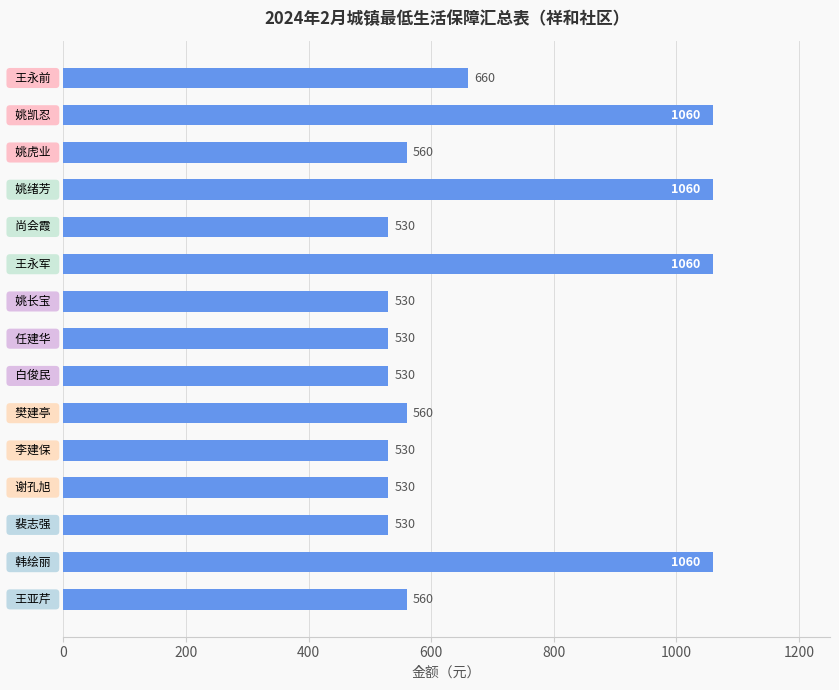

What is the sum of all values?

10290